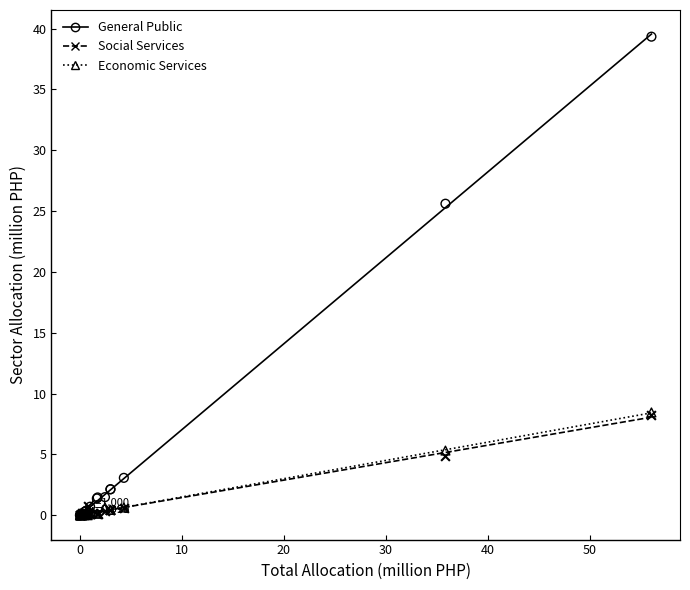

In the General Public series, what Y value is closest to 19?

25.6